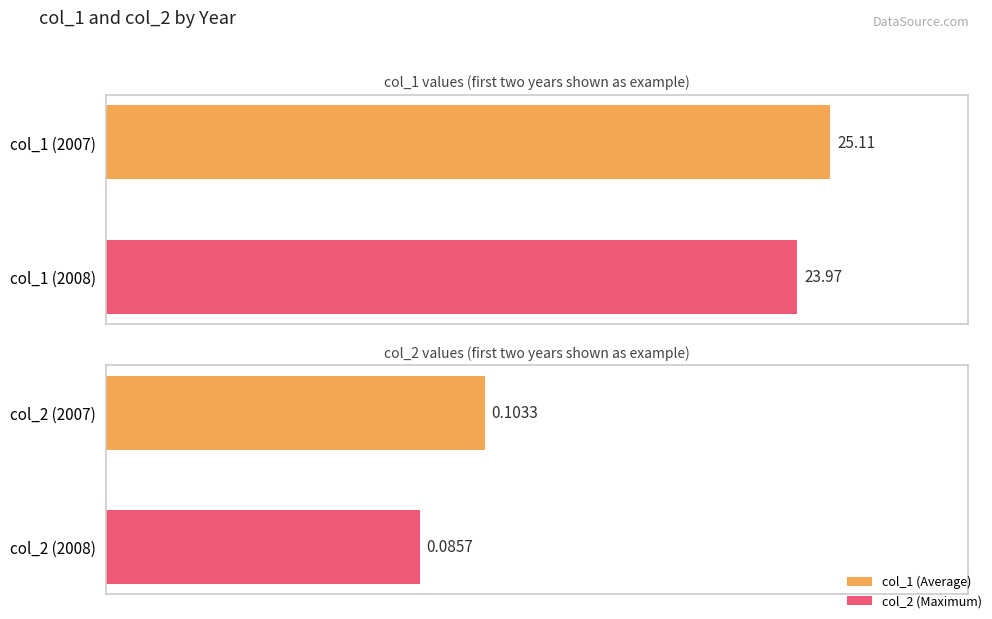

Which series changed the most between 0 and 1?

col_1